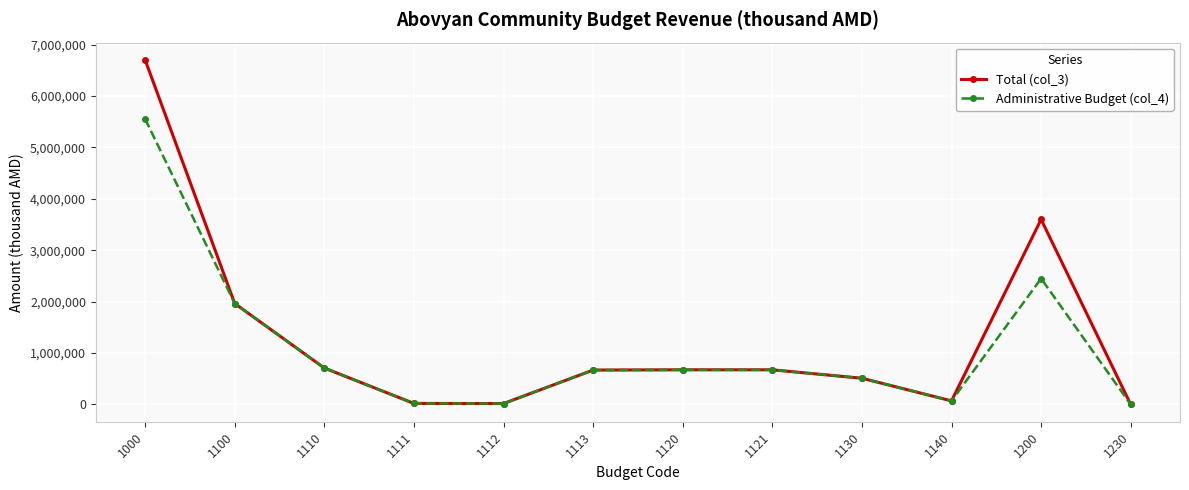

What value does the Total (col_3) series have at 1140?

70000.0